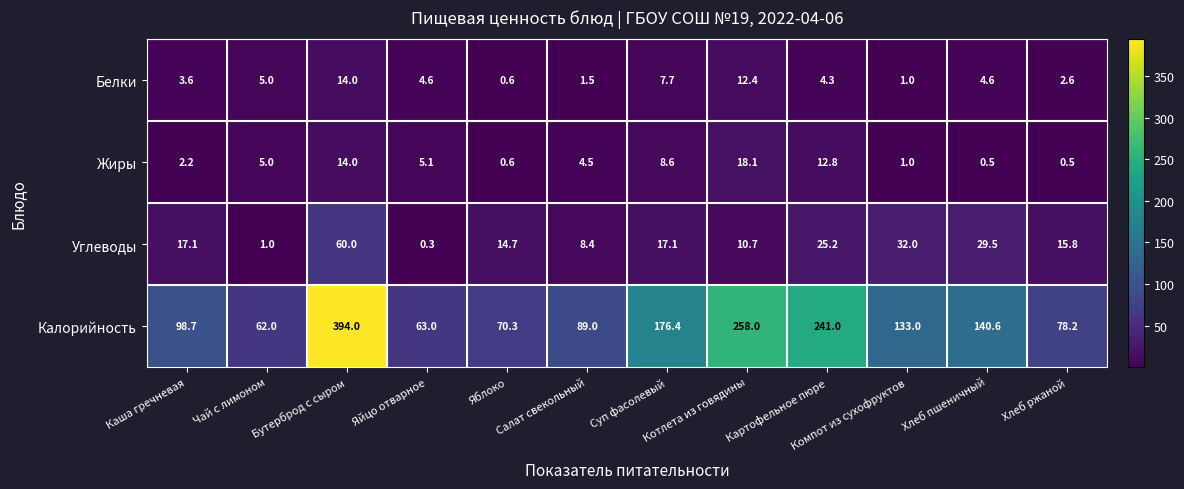

Rank the series at Котлета из говядины from highest to lowest value.

Калорийность, Жиры, Белки, Углеводы